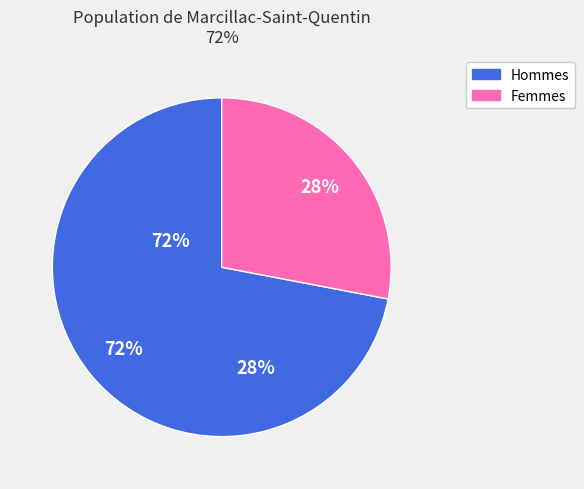

To the nearest percent, what is the difference between the largest and smallest slice percentages?

44%